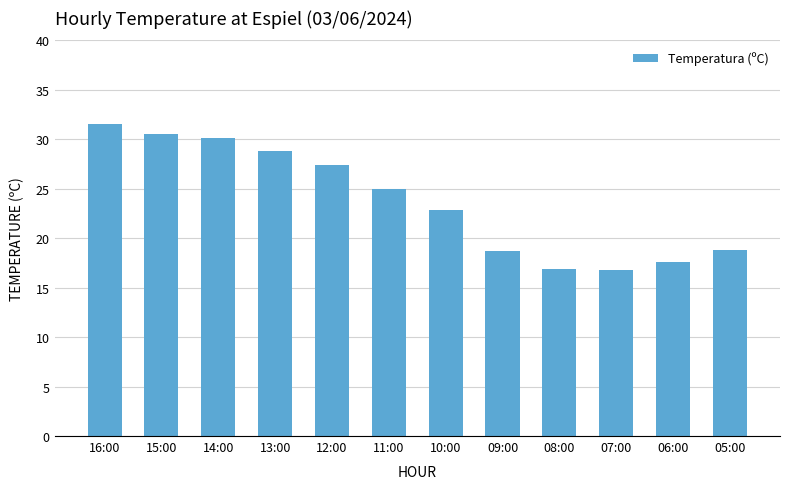

Is it true that the value at 16:00 is 8.8?

False